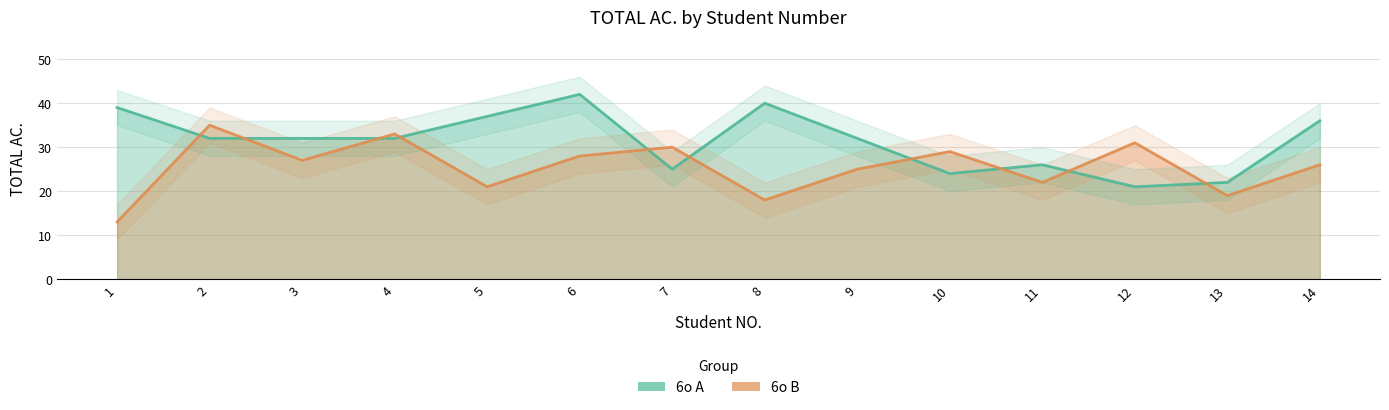

What is the total value across all series at 8?

58